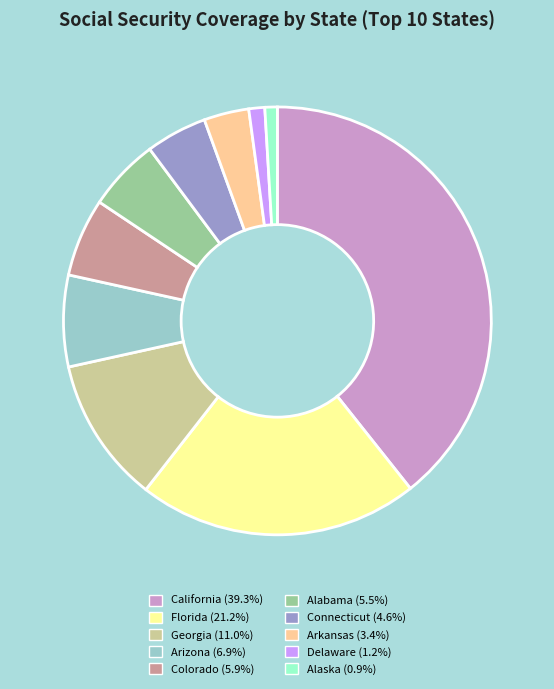

Is there any slice that represents more than half of the pie?

No